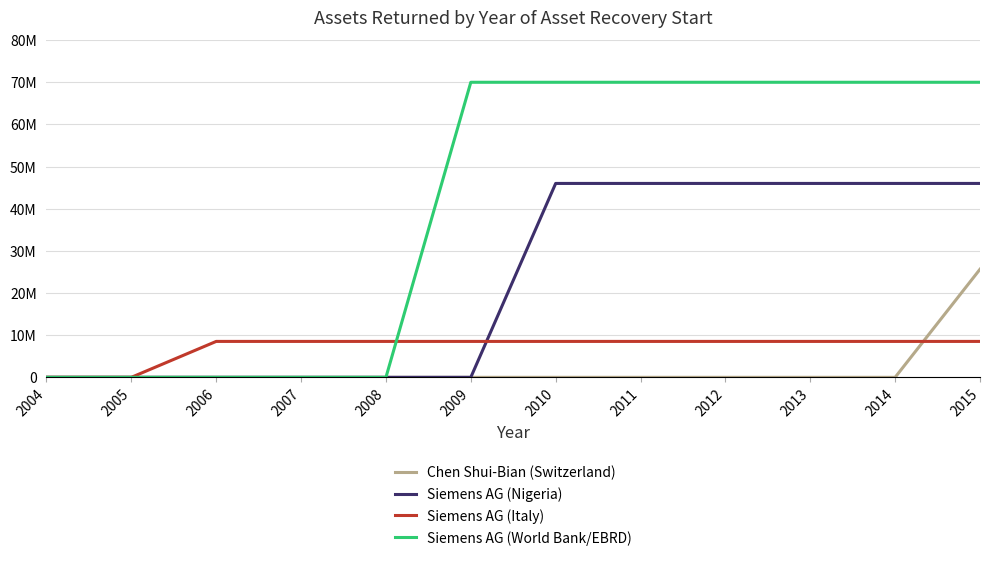

Does the chart display data point markers on the line(s)?

No